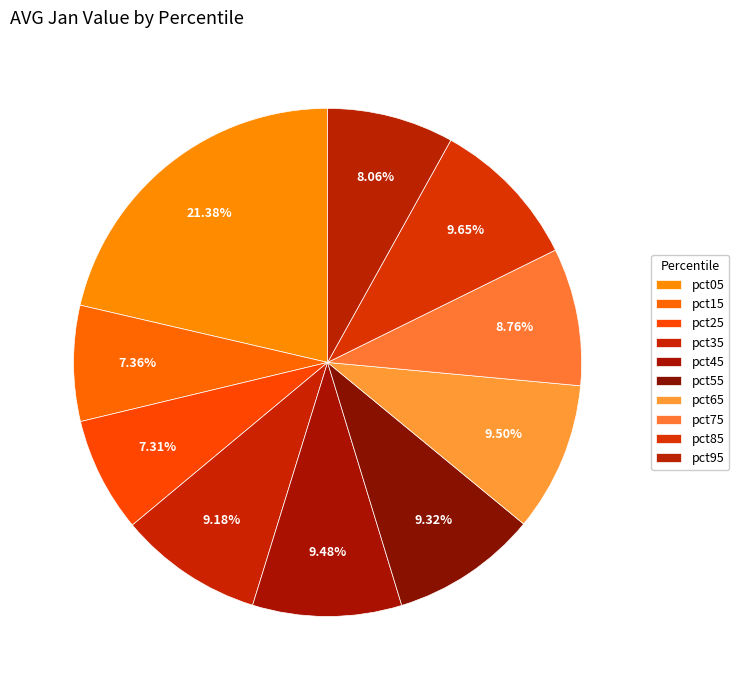

What is the smallest slice in the pie chart?

pct25